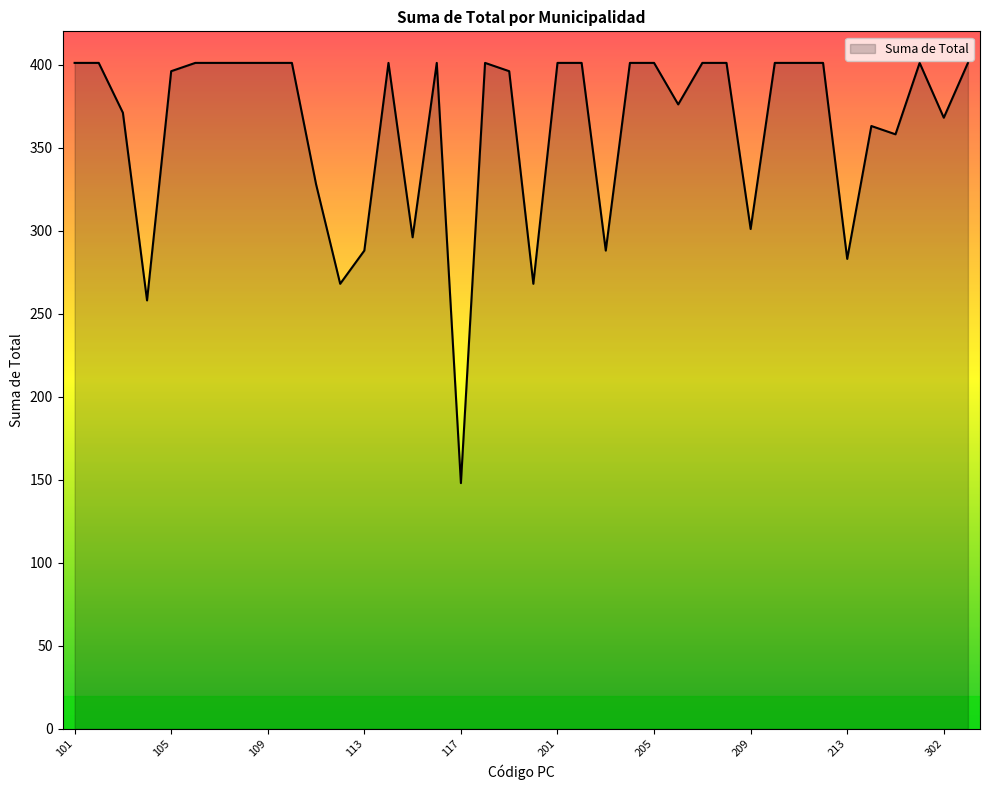

What is the greatest value displayed?

401